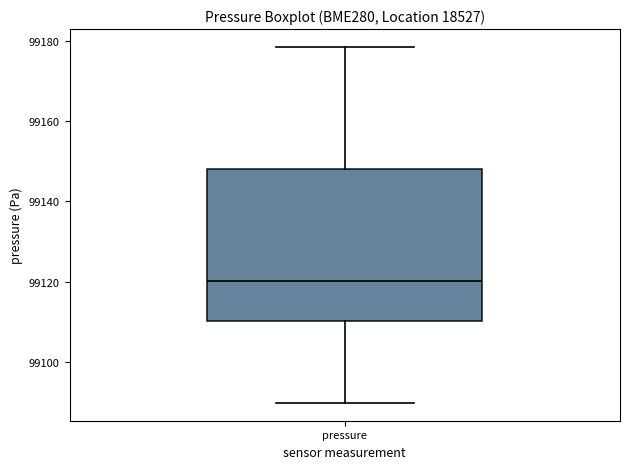

Transcribe this box plot: give where the median line is, the range the box spans, and where the two whiskers end, as read against the y-axis. The values are not printed on the chart, so give them approximately, as read against the axis.

median 99120, box 99110 to 99148, whiskers 99090 to 99178